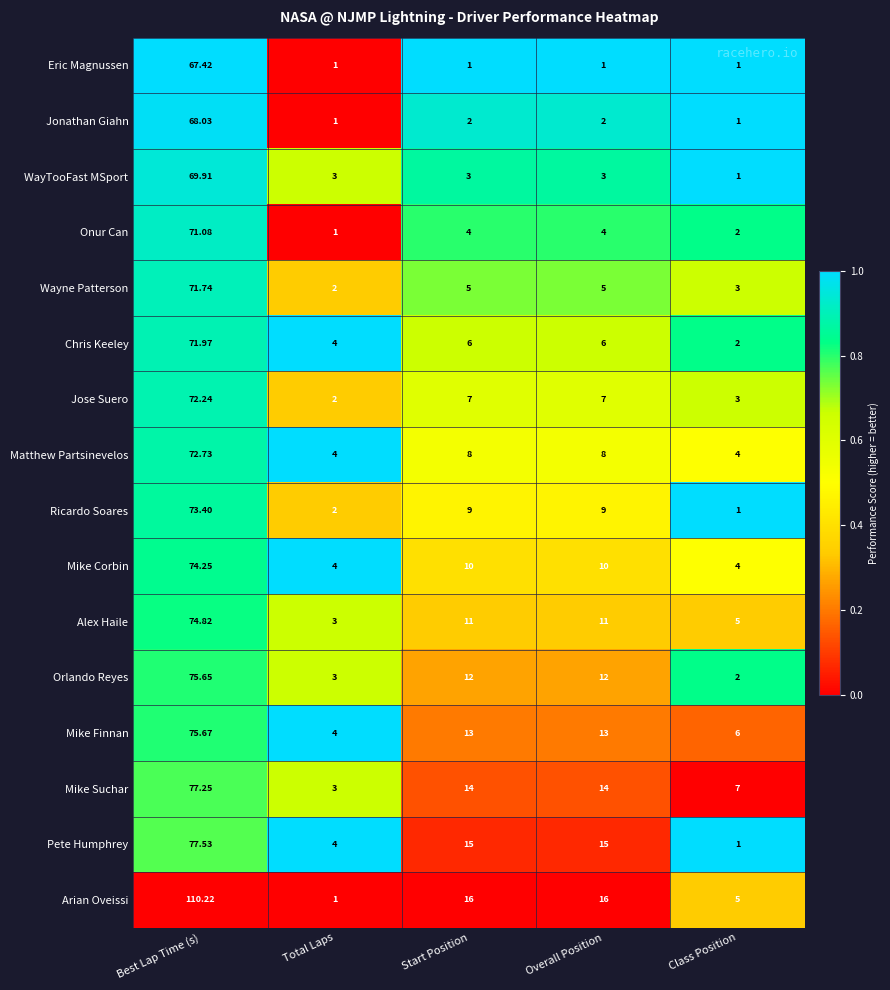

Which series has the largest total across all categories?

Arian Oveissi